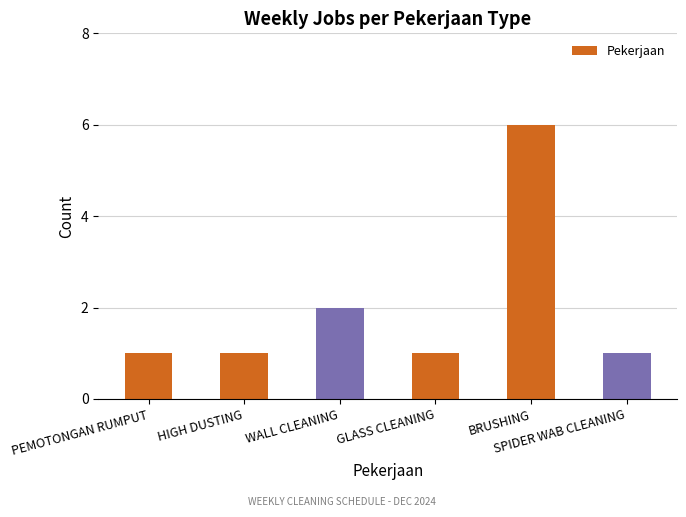

What is the average value?

2